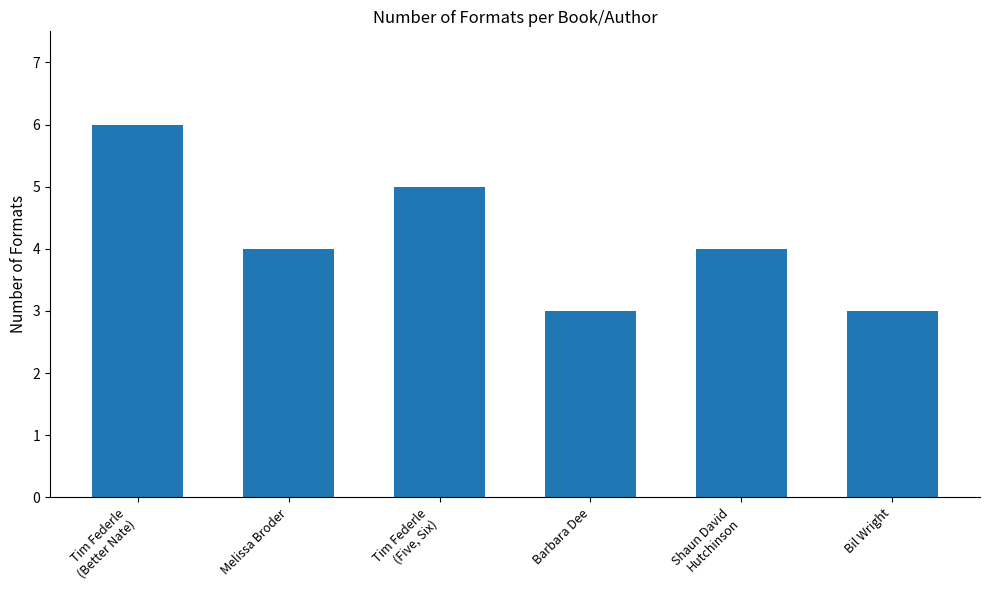

What is the sum of all values?

25